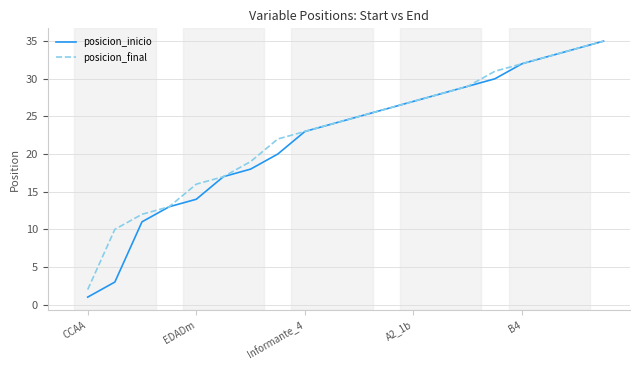

Which series has the largest range (max minus min)?

posicion_inicio